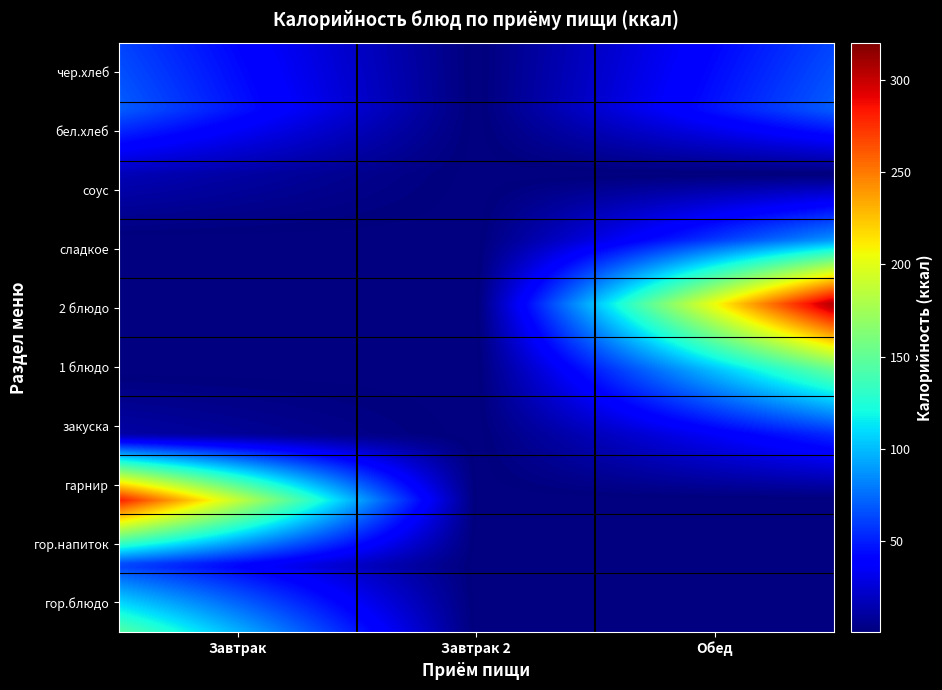

Count the number of data series in this chart.

10